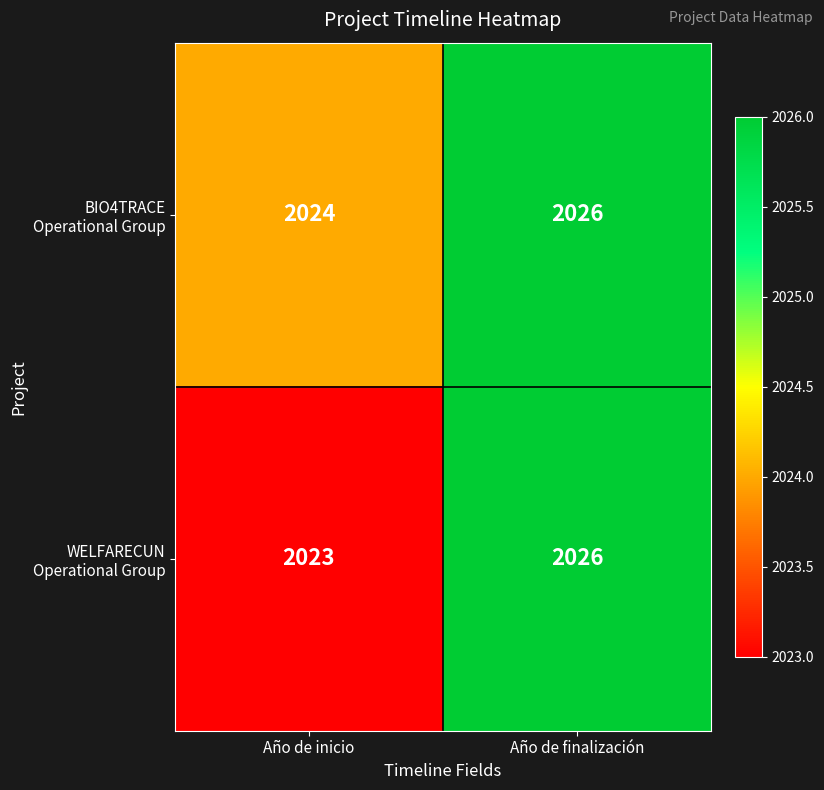

What is the lowest value of the BIO4TRACE Operational Group series?

2024